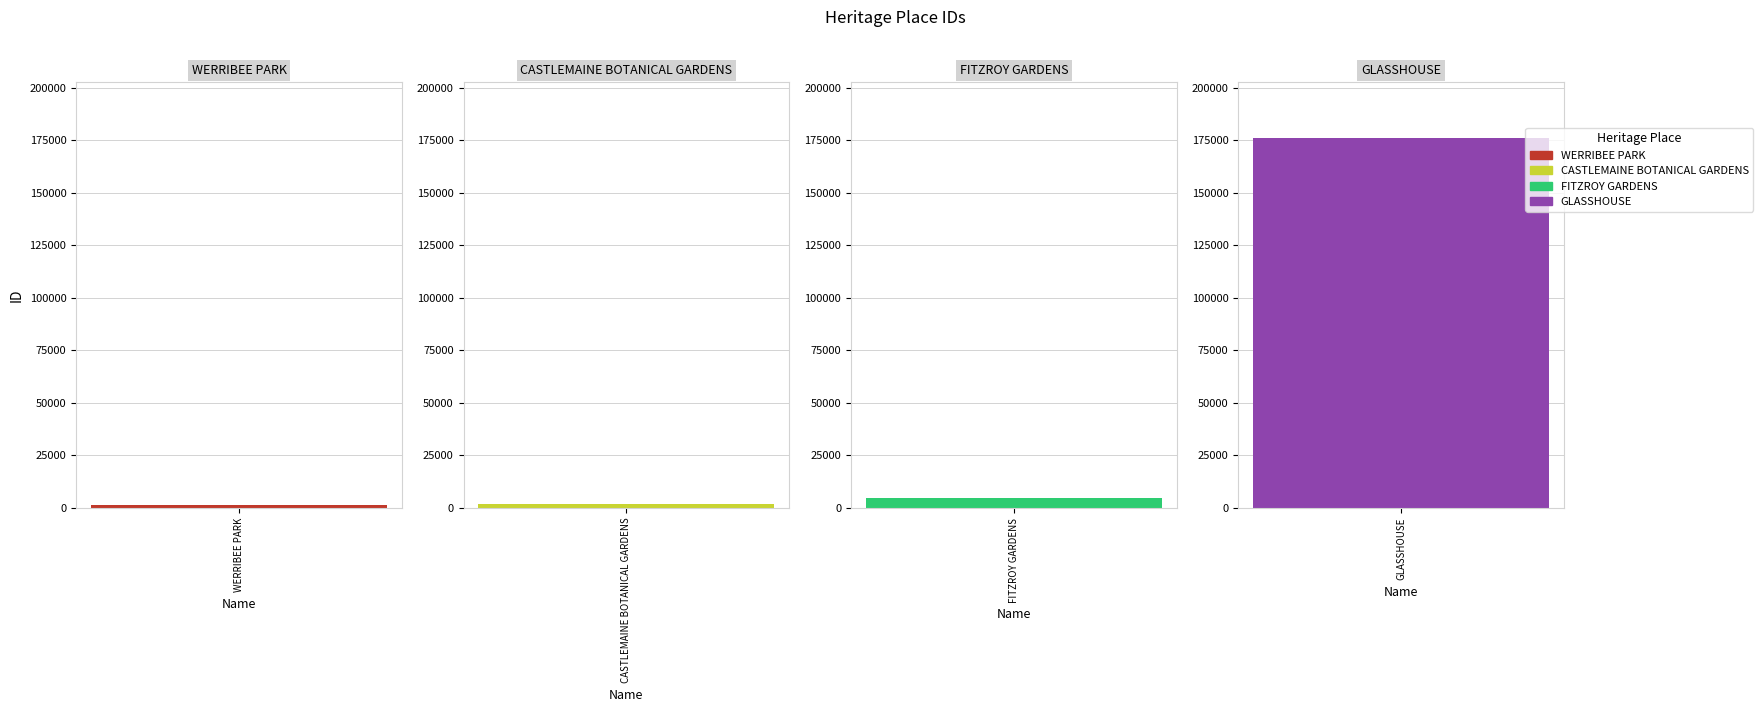

What is the difference between the maximum and minimum values?

174977